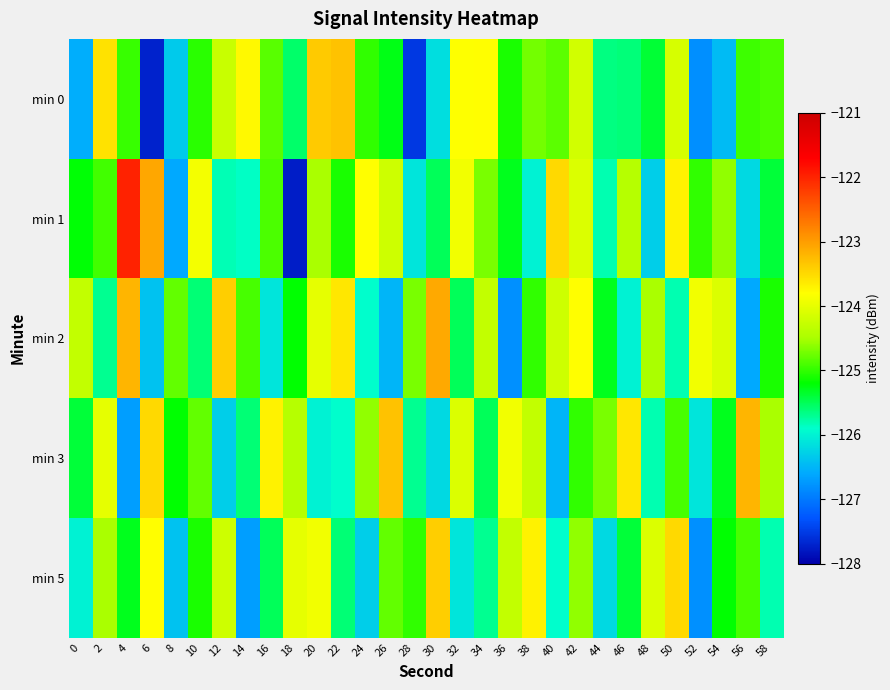

At which category is the sum across all series the highest?

42